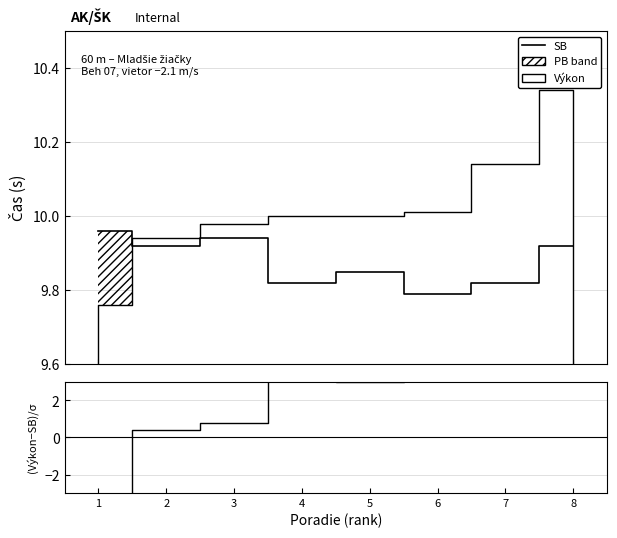

True or false: (Výkon−SB)/σ has more than 0 points higher than both neighbors.

True